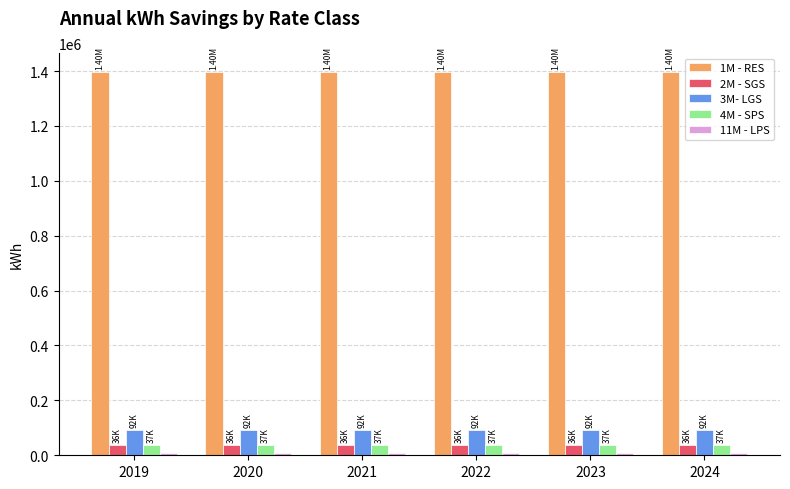

What is the sum of all 3M- LGS values?

555471.5